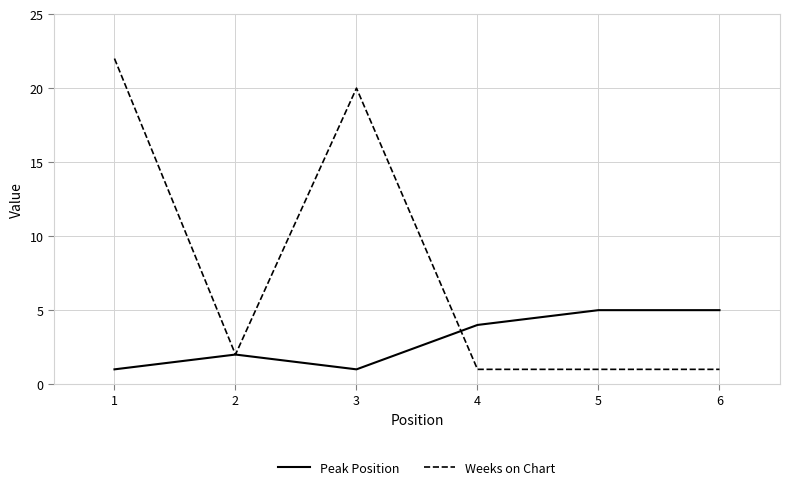

Which series has the largest range (max minus min)?

Weeks on Chart